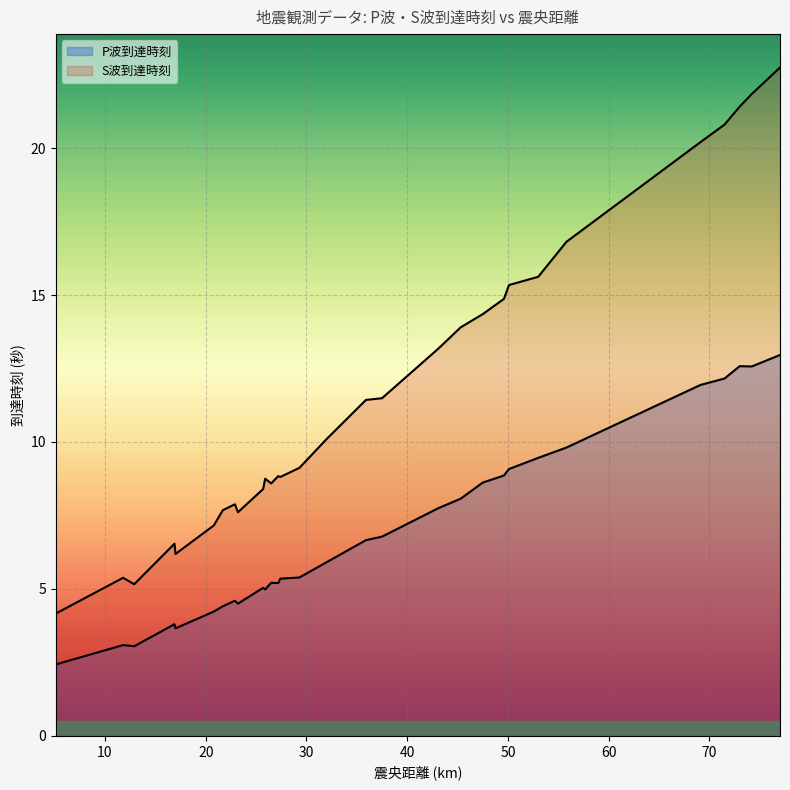

Rank the series by their average value, from highest to lowest.

S波到達時刻, P波到達時刻